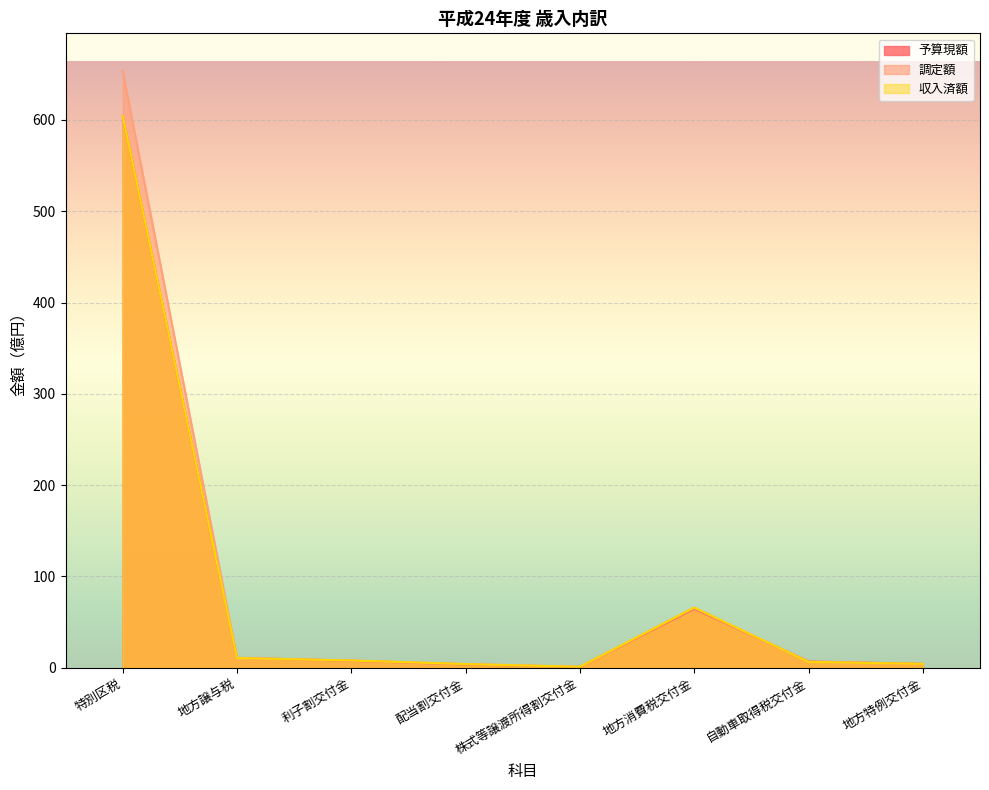

List the series in order of their peak value, highest first.

調定額, 収入済額, 予算現額